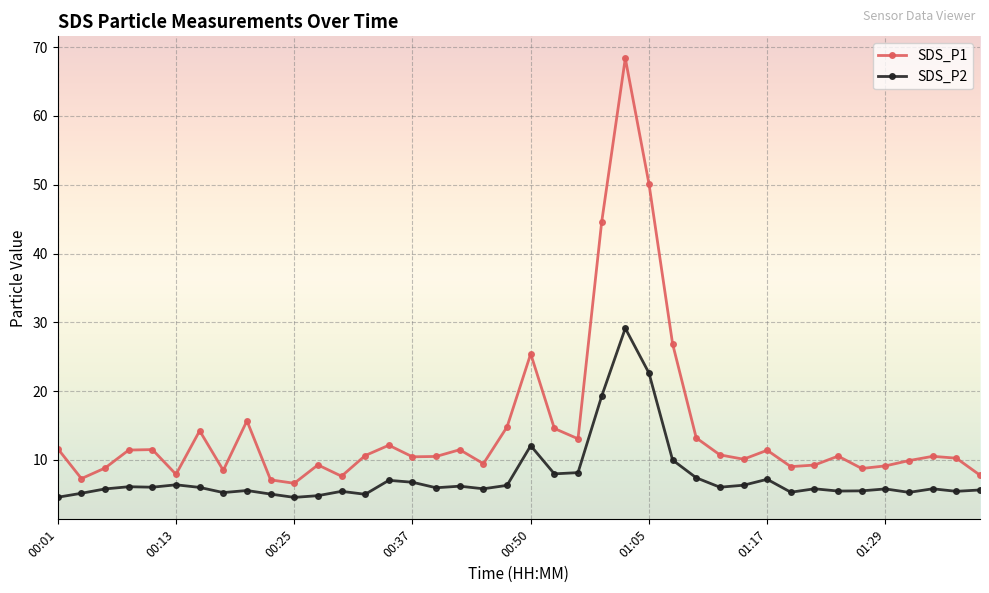

Rank the series by their maximum value, from lowest to highest.

SDS_P2, SDS_P1